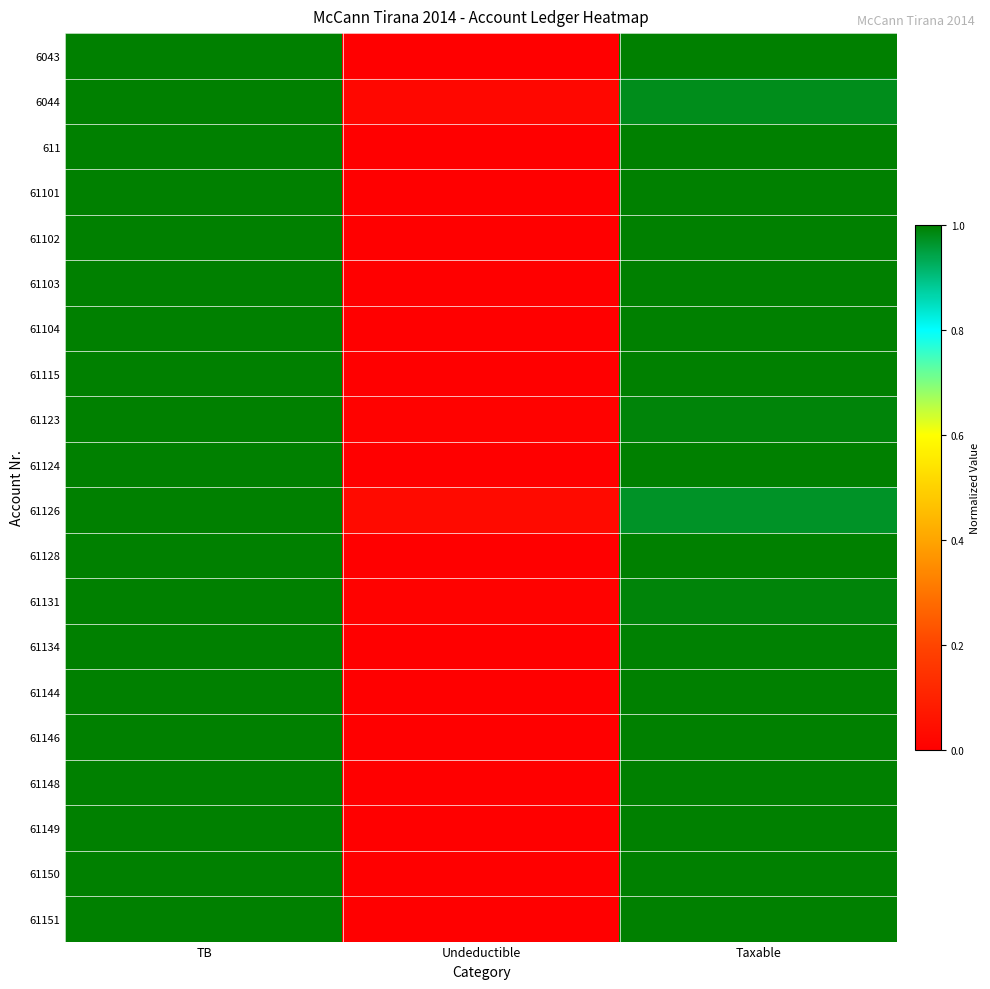

Which series has the largest range (max minus min)?

6043